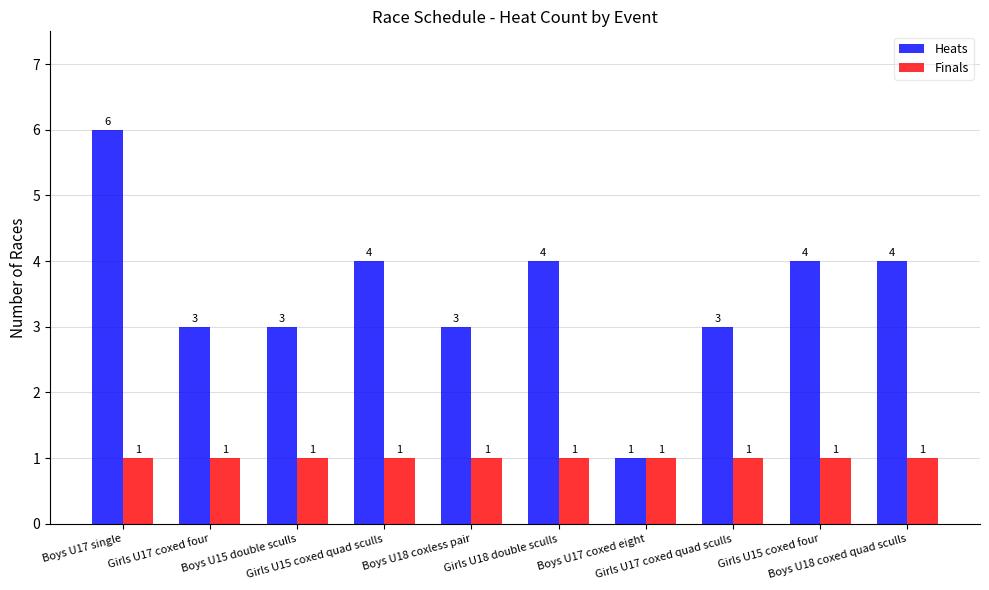

At how many categories does at least one series exceed 2?

9